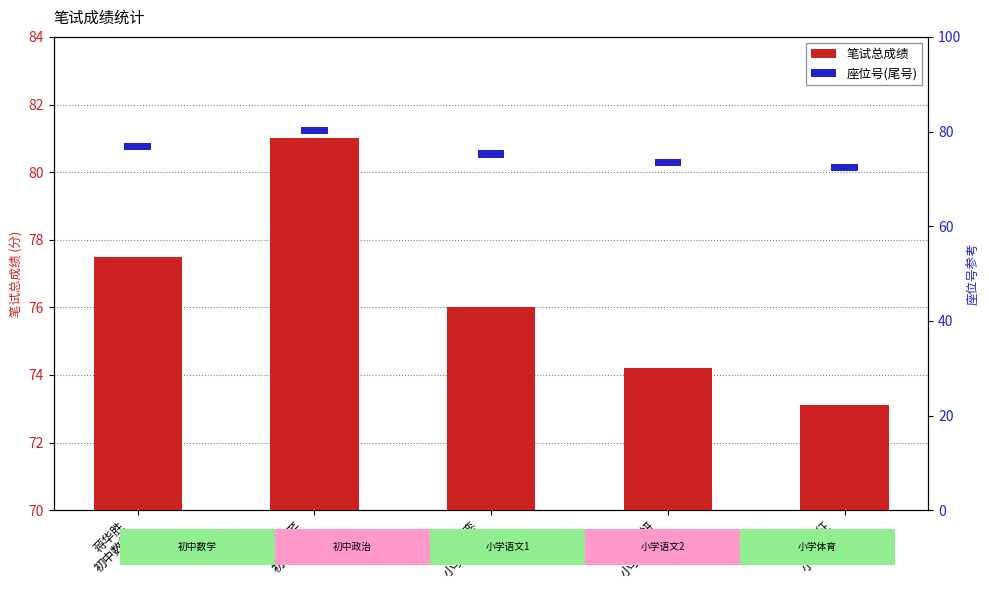

Which series changed the most between 蒋华胜
初中数学 and 储银銮
小学语文1?

笔试总成绩